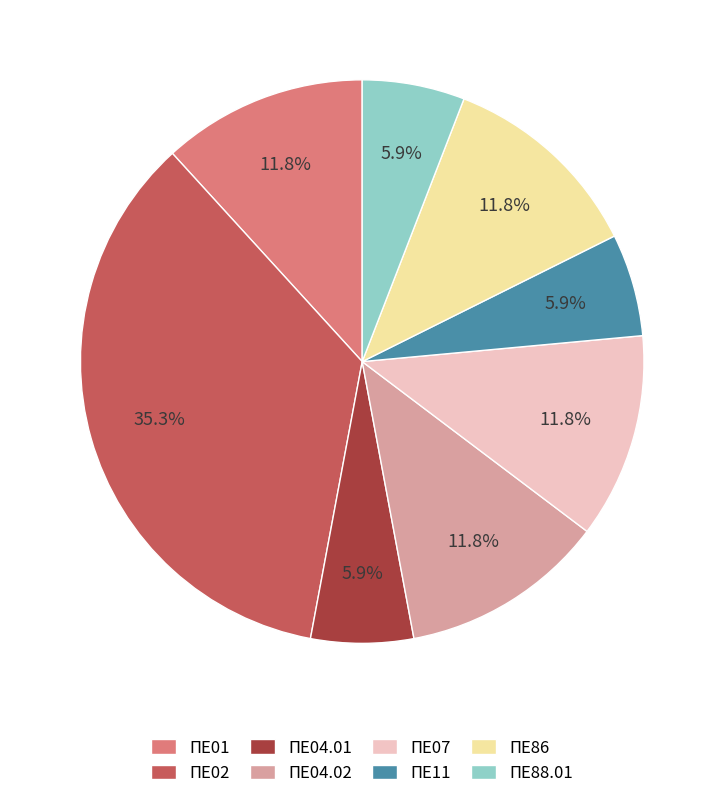

The ΠΕ01 slice represents 22% of the pie. True or false?

False